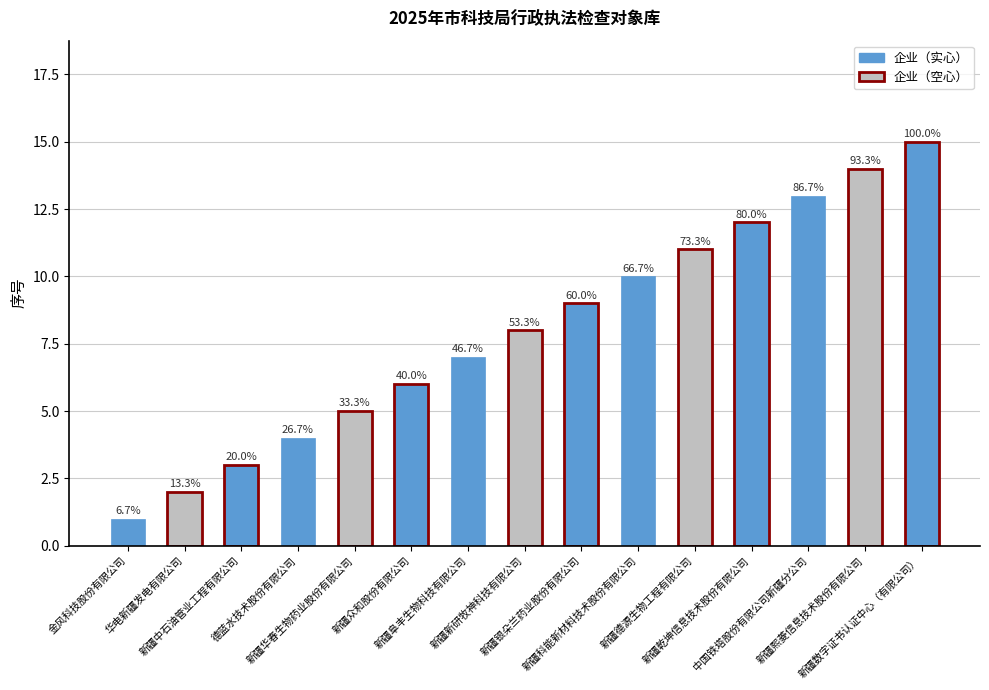

How many bars are there in total?

15